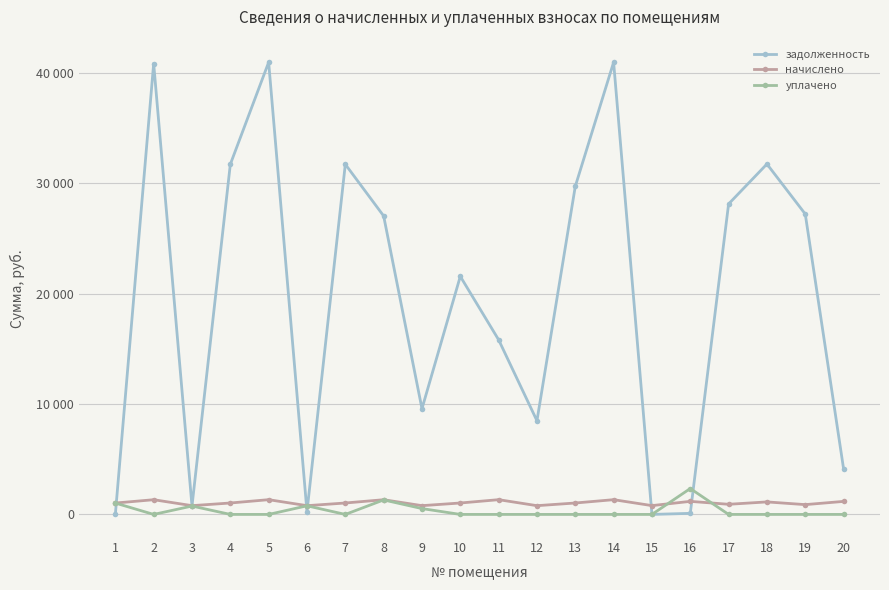

Is the value of задолженность at 10 greater than the value of уплачено at 14?

Yes